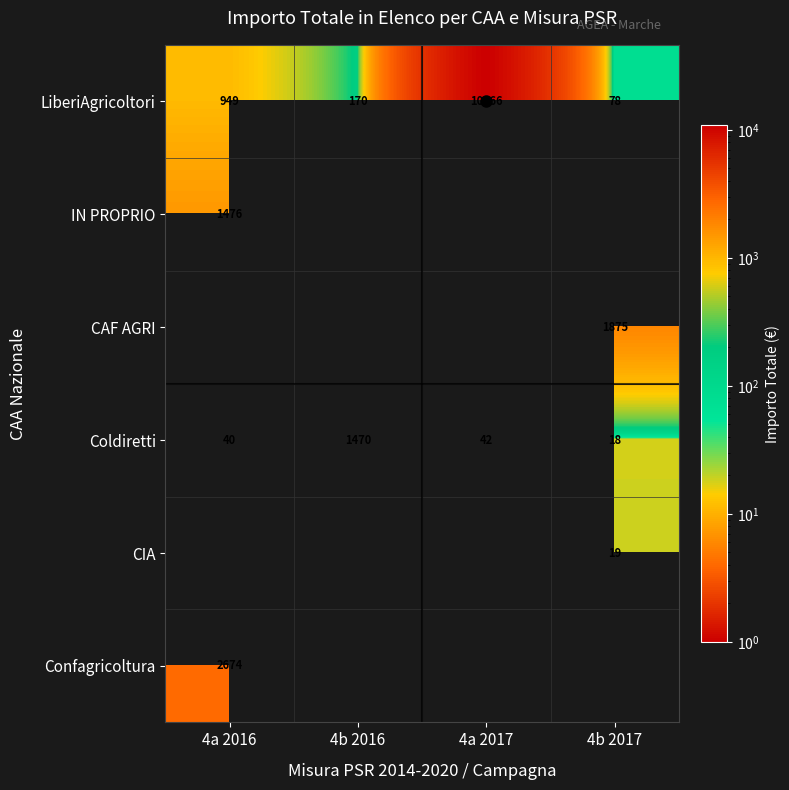

The value of Coldiretti at 4a 2017 is 62.9. True or false?

False